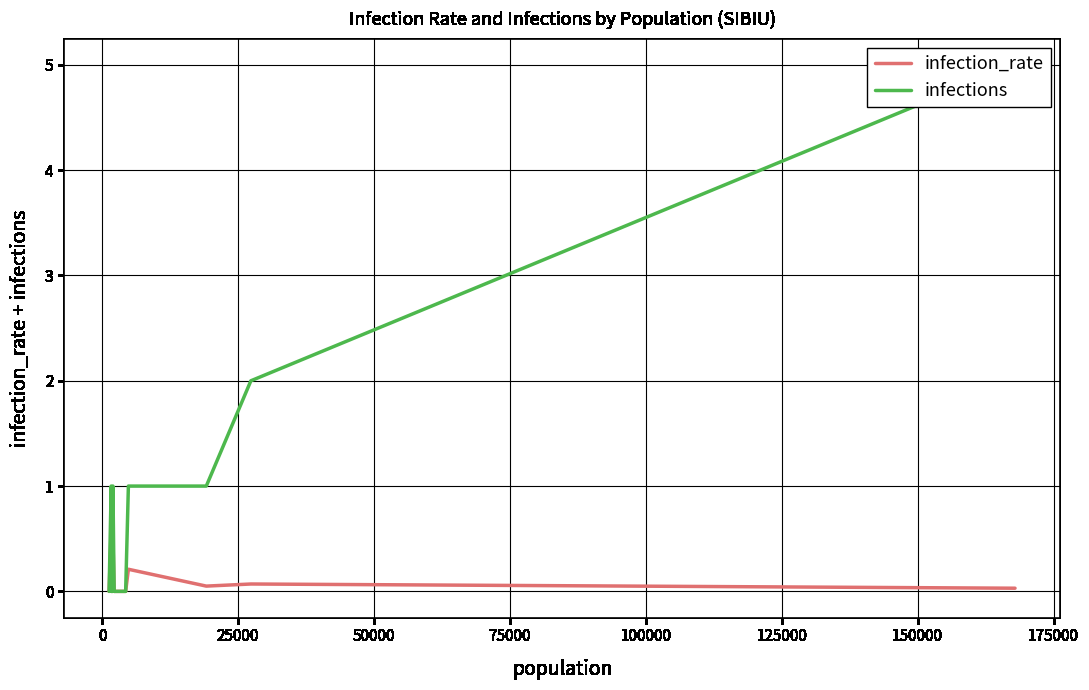

True or false: infections and infection_rate intersect in this chart.

False